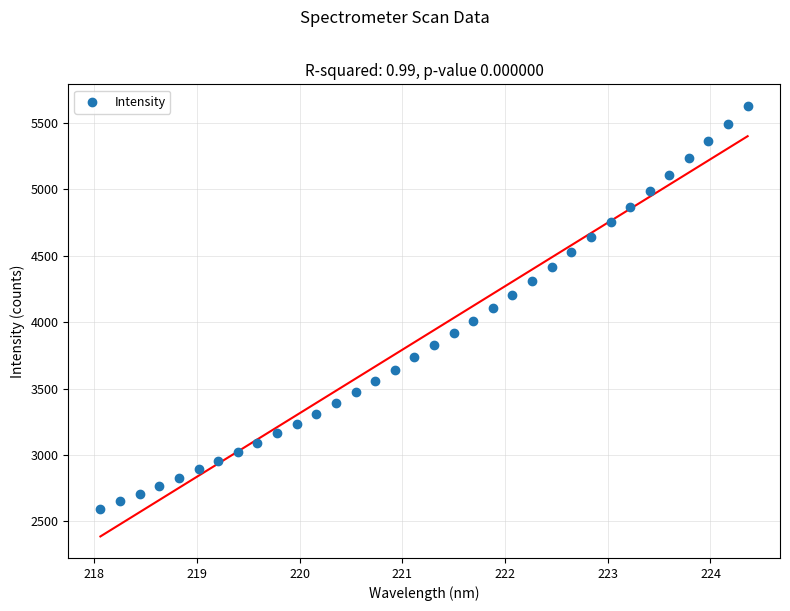

What is the range of X values (max minus min)?

6.3